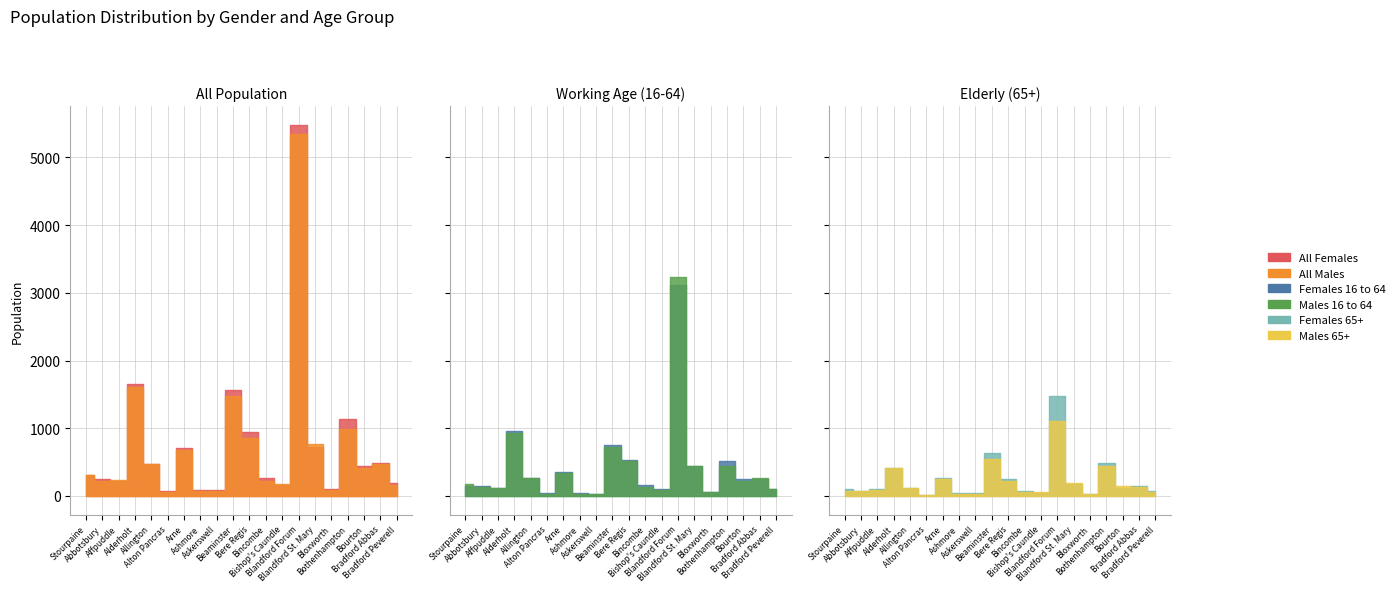

True or false: Females 65+ and All Females intersect in this chart.

False